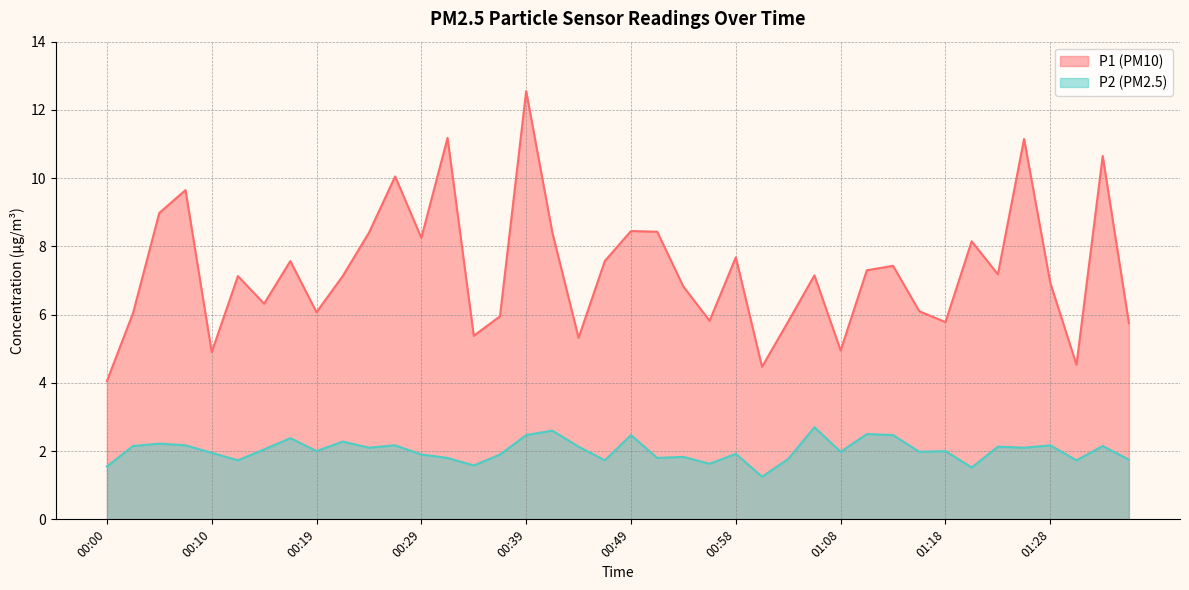

How many lines are shown in the chart?

2